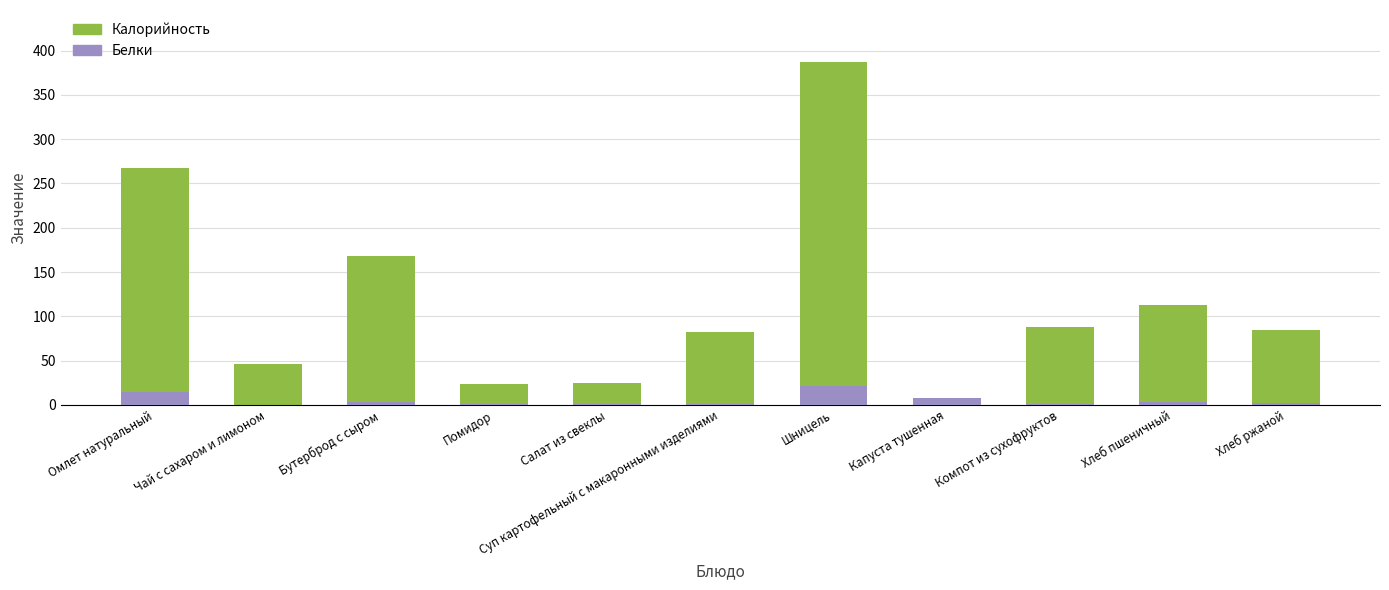

At how many categories does at least one series exceed 288?

1